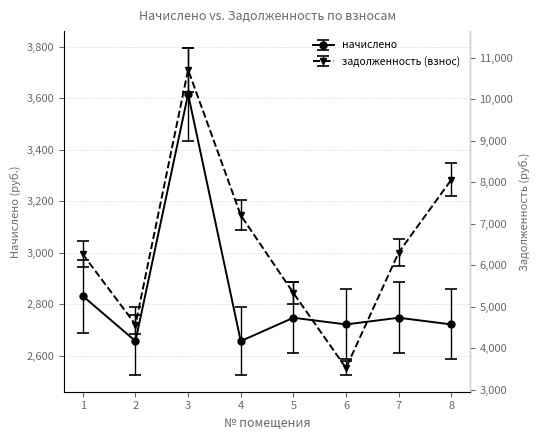

At which label is начислено closest to 3293?

1